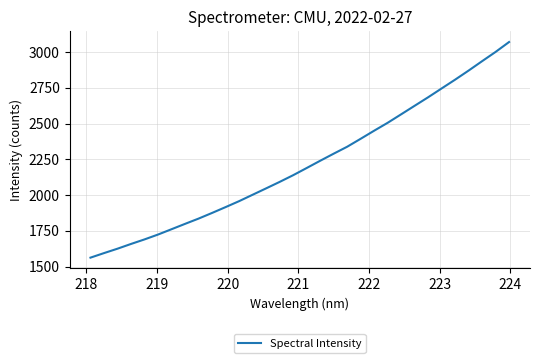

What is the maximum value shown in the chart?

3070.3